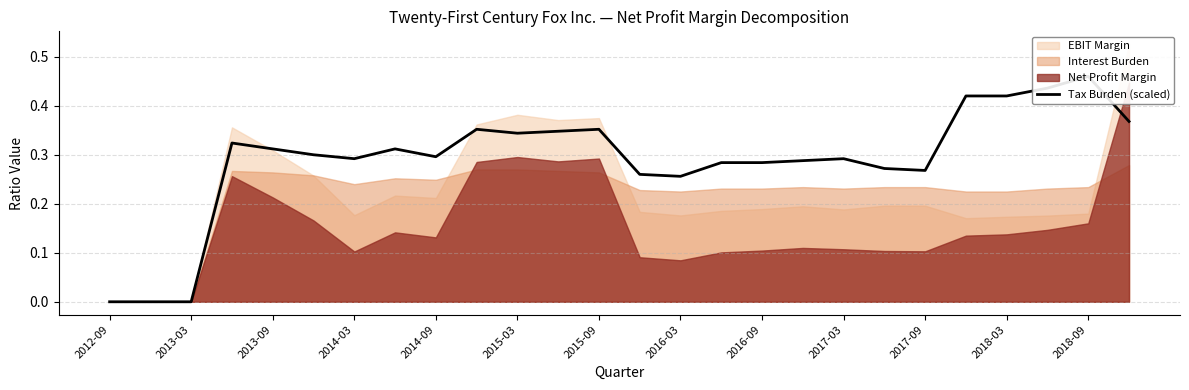

What is the maximum value shown in the chart?

0.5